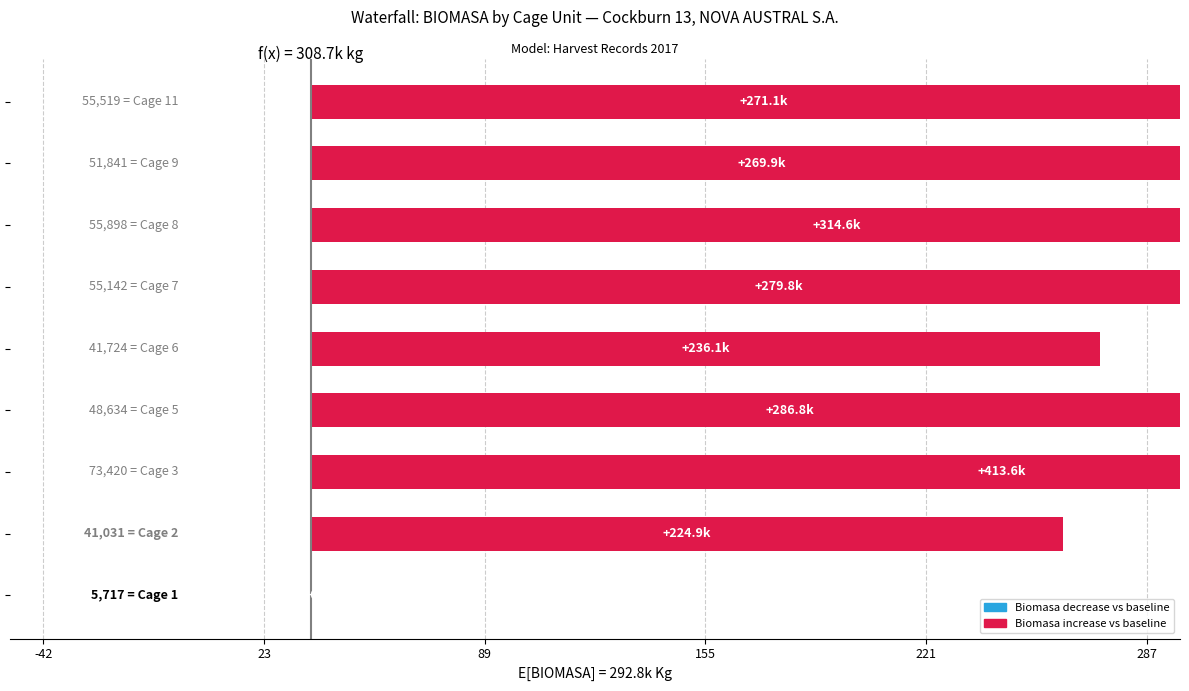

What is the sum of all values?

2296848.7